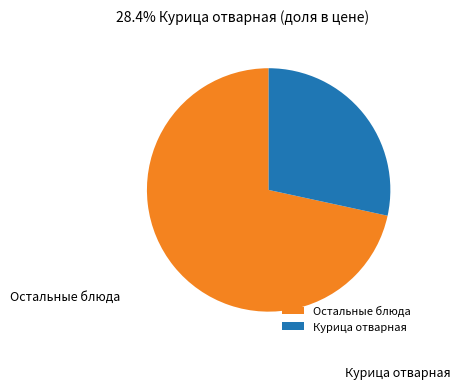

Which category has the biggest portion of the pie?

Остальные блюда